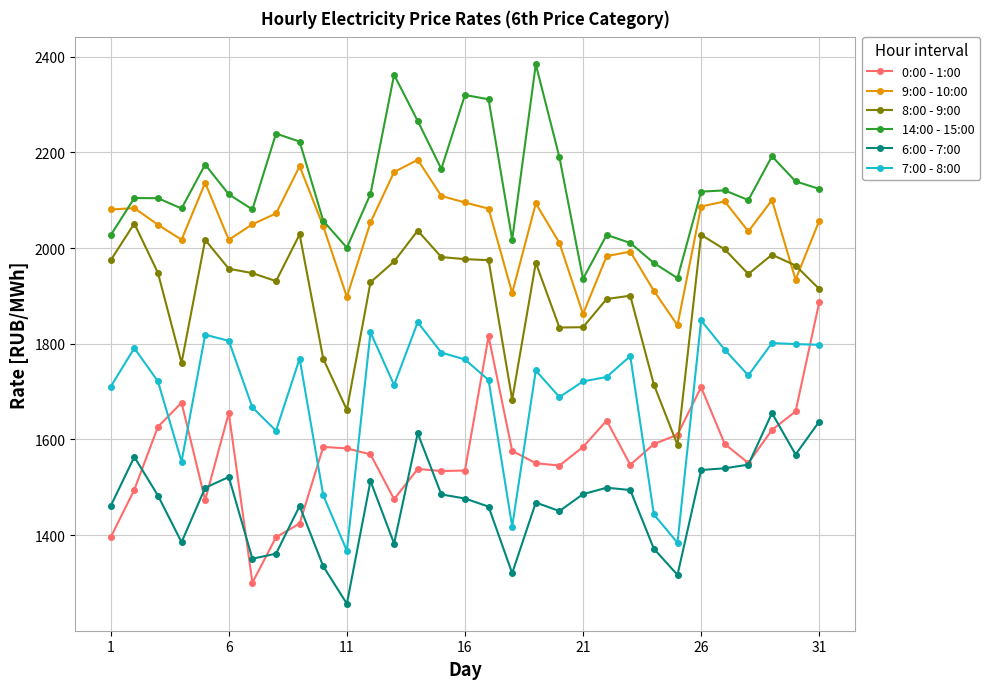

What is the highest value of the 8:00 - 9:00 series?

2051.3